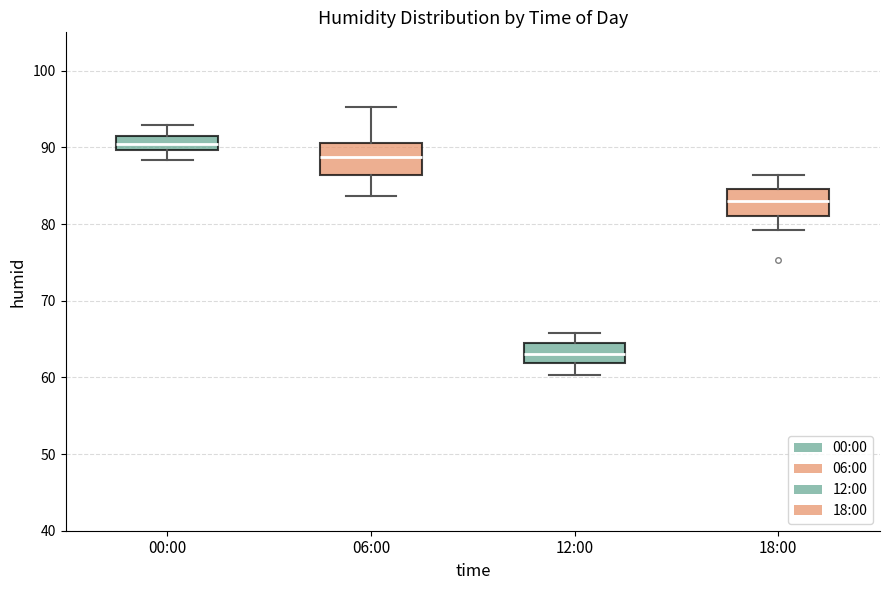

Reading left to right, transcribe this box plot: for each box, give where its median line is, the range the box spans, and where its two whiskers end, as read against the y-axis. The values are not printed on the chart, so give them approximately, as read against the axis.

00:00: median 90 (inside the box), box 90 to 91, whiskers 88 to 93
06:00: median 89, box 86 to 91, whiskers 84 to 95
12:00: median 63, box 62 to 64, whiskers 60 to 66
18:00: median 83, box 81 to 85, whiskers 79 to 86